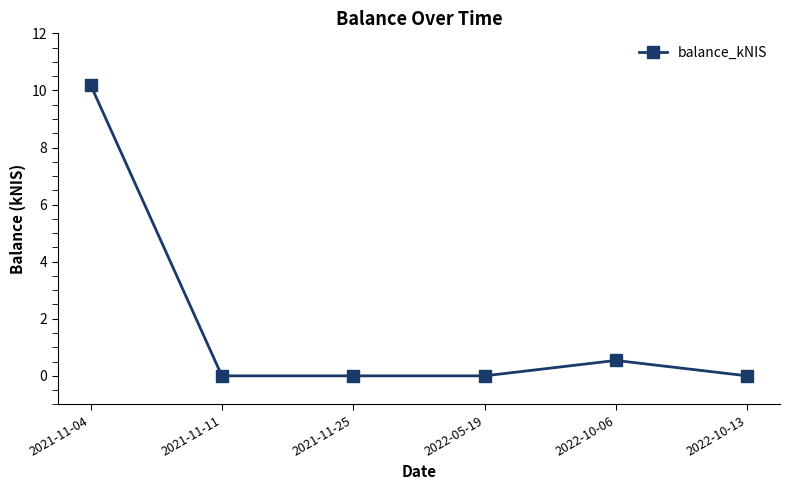

True or false: the data has more than 2 interior local peaks.

False